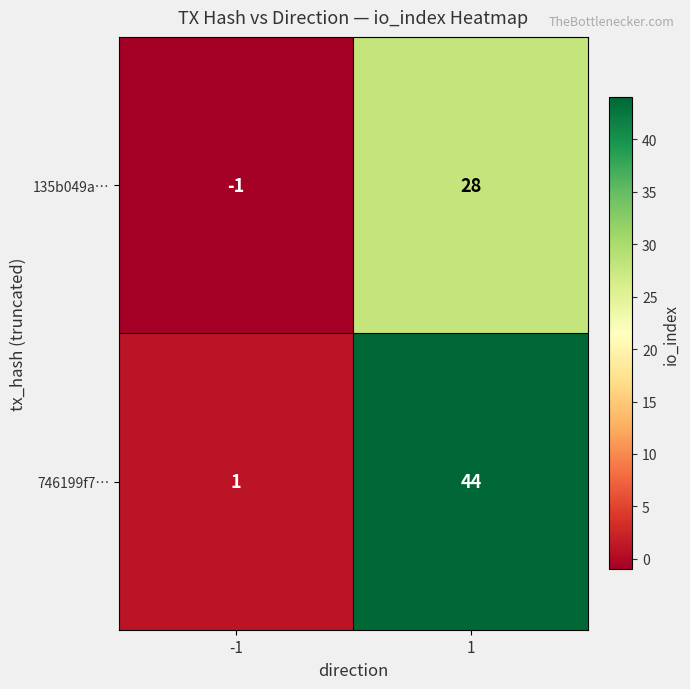

At which category is the sum across all series the highest?

1